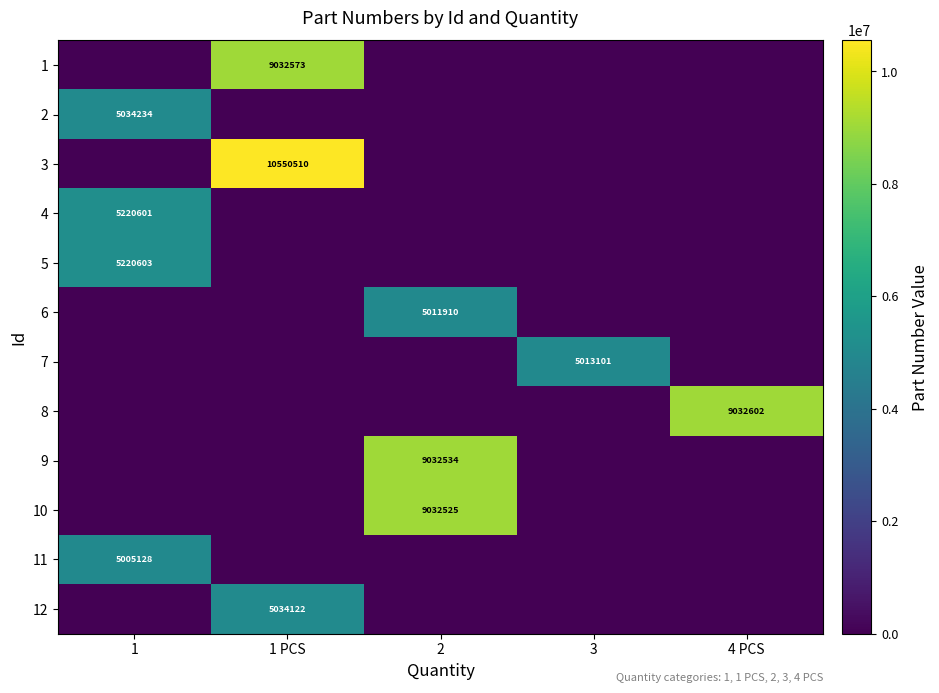

Is it true that 11 equals 5005128 at 1?

True